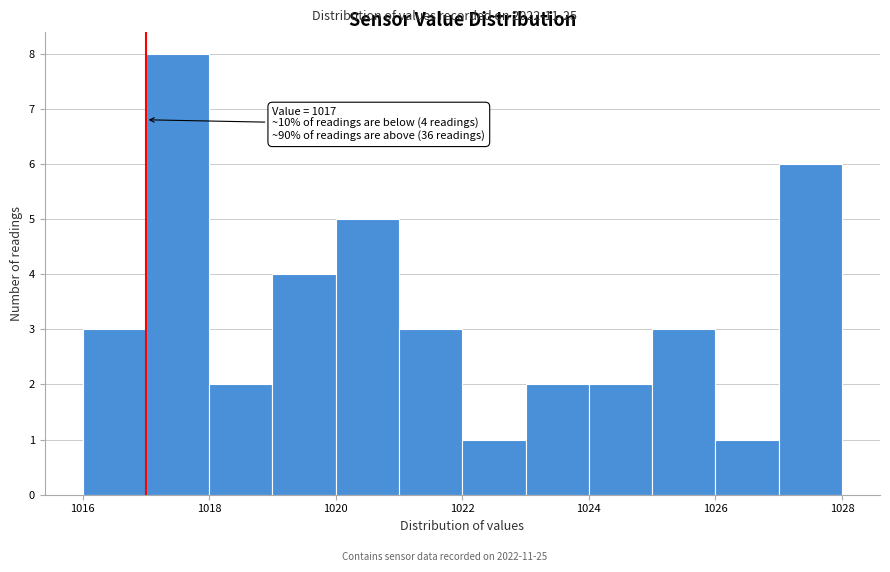

Which range on the x-axis has the tallest bar?

1017 to 1018